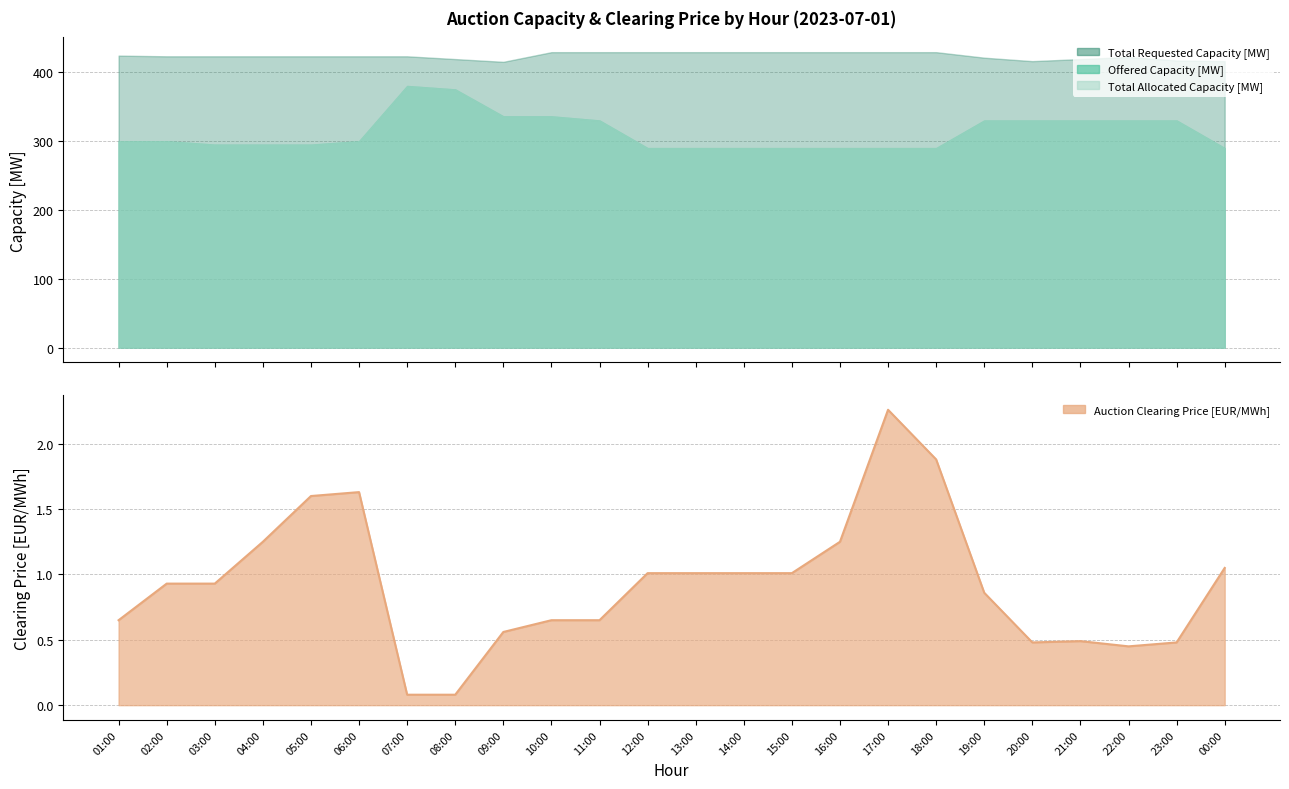

True or false: the data has more than 2 interior local peaks.

True